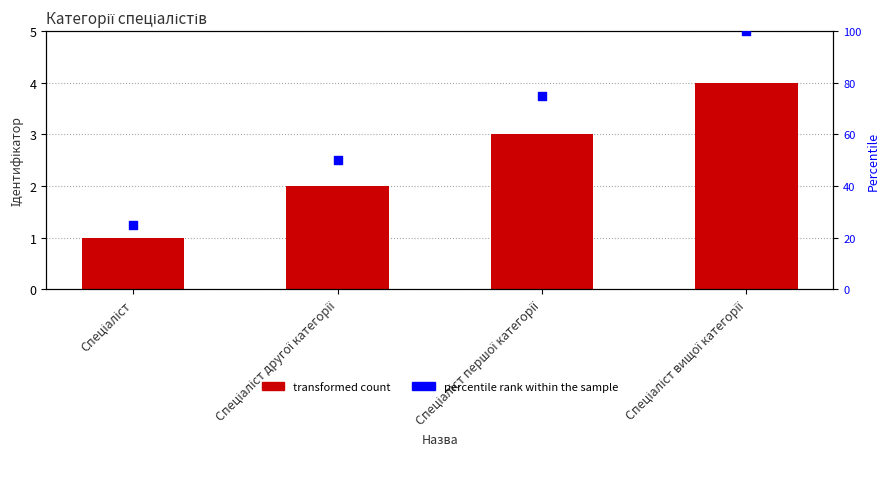

Is the value of Ідентифікатор at Спеціаліст першої категорії greater than the value of percentile rank within the sample at Спеціаліст другої категорії?

No